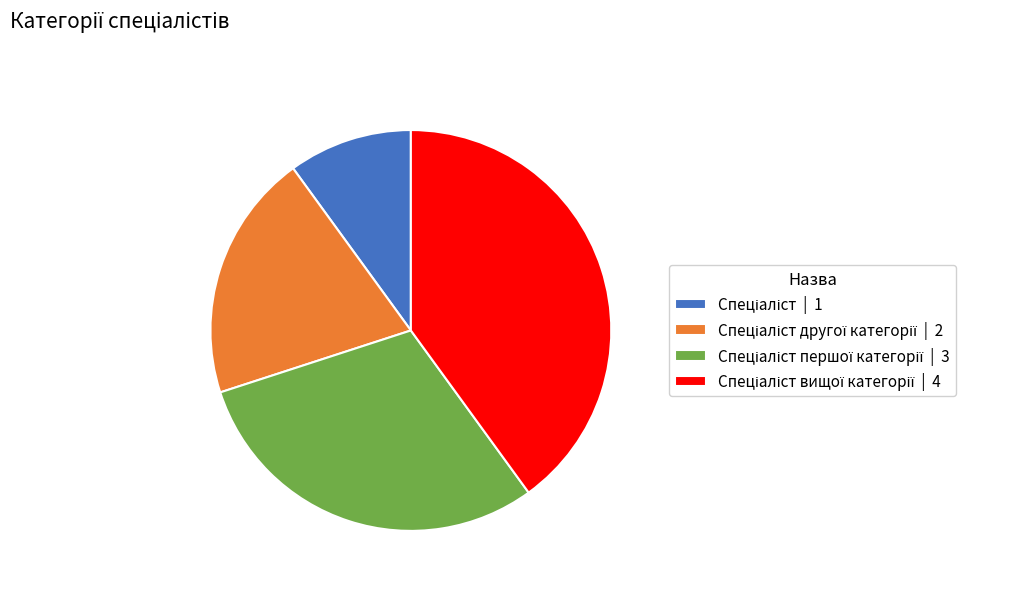

Does any single category account for the majority?

No